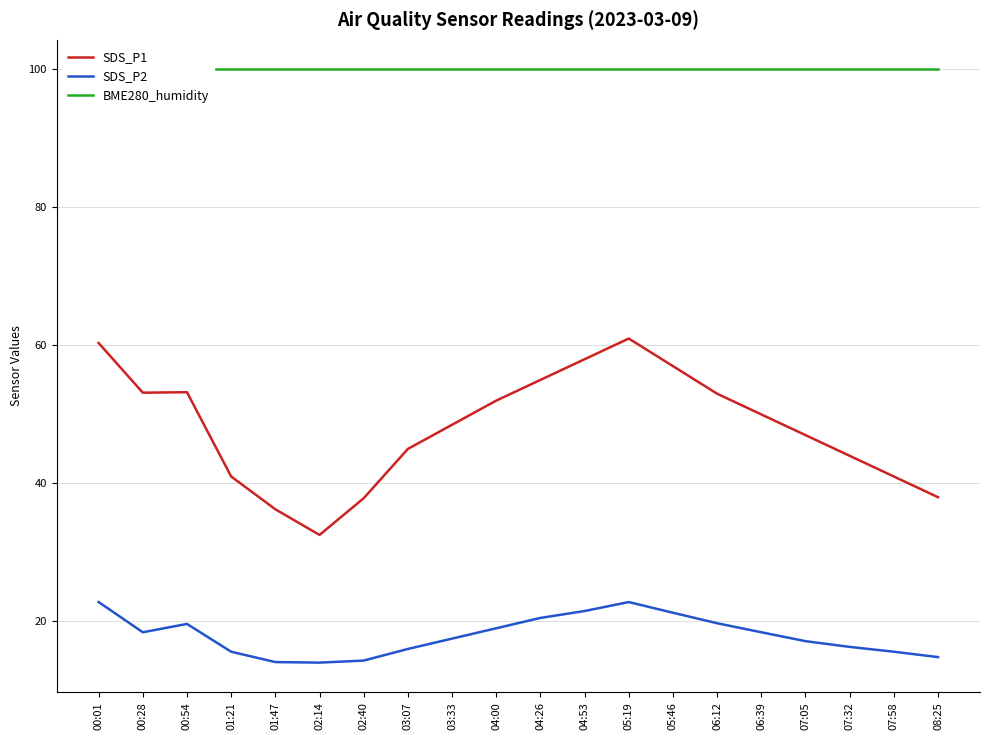

At which category does SDS_P2 reach its first local peak?

00:54